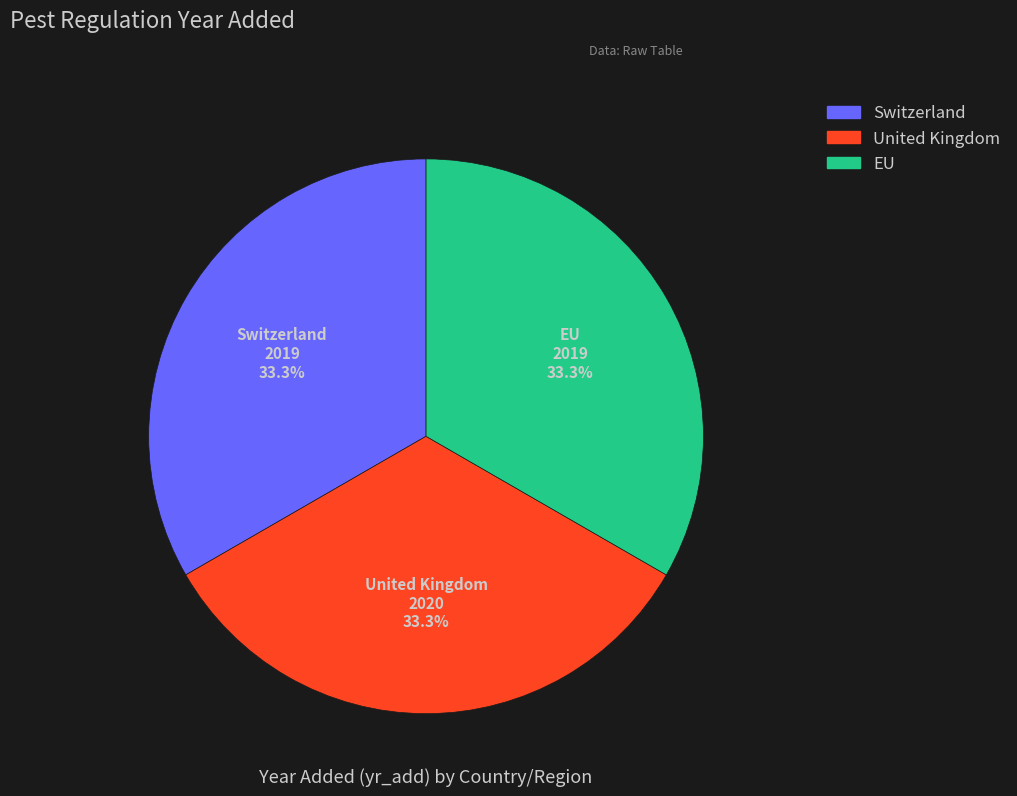

What is the ratio of the value at United Kingdom to the value at EU?

1.0